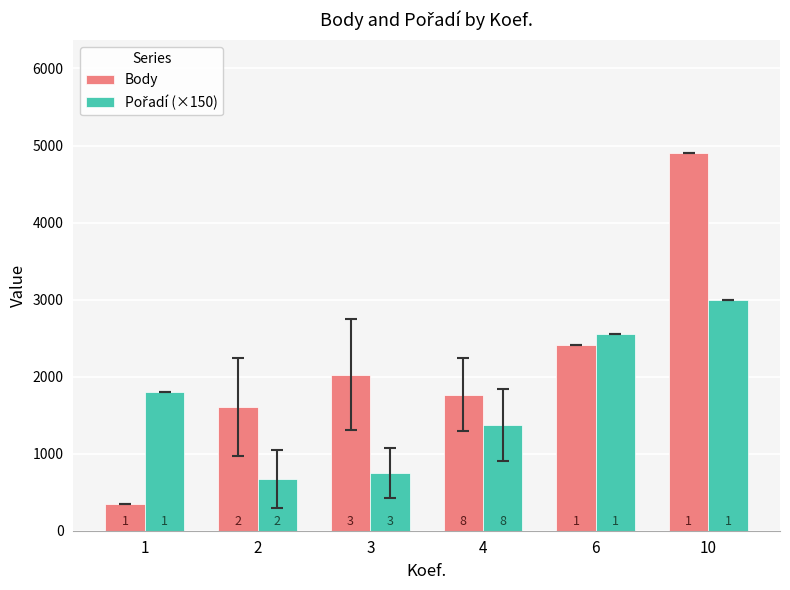

What is the minimum value shown in the chart?

344.0